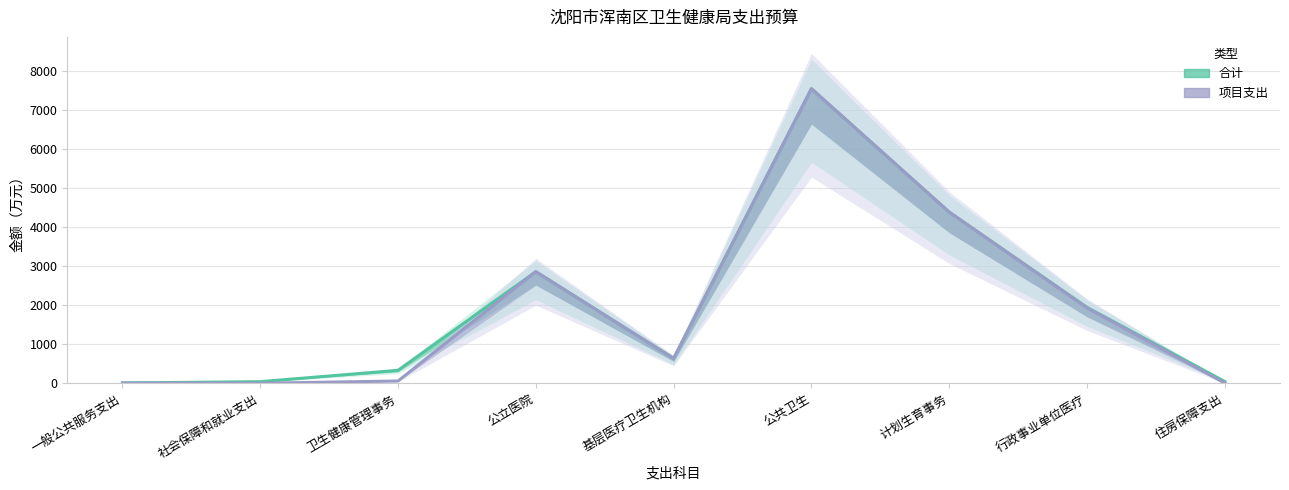

What is the difference between the 项目支出 values at 卫生健康管理事务 and 行政事业单位医疗?

1873.6